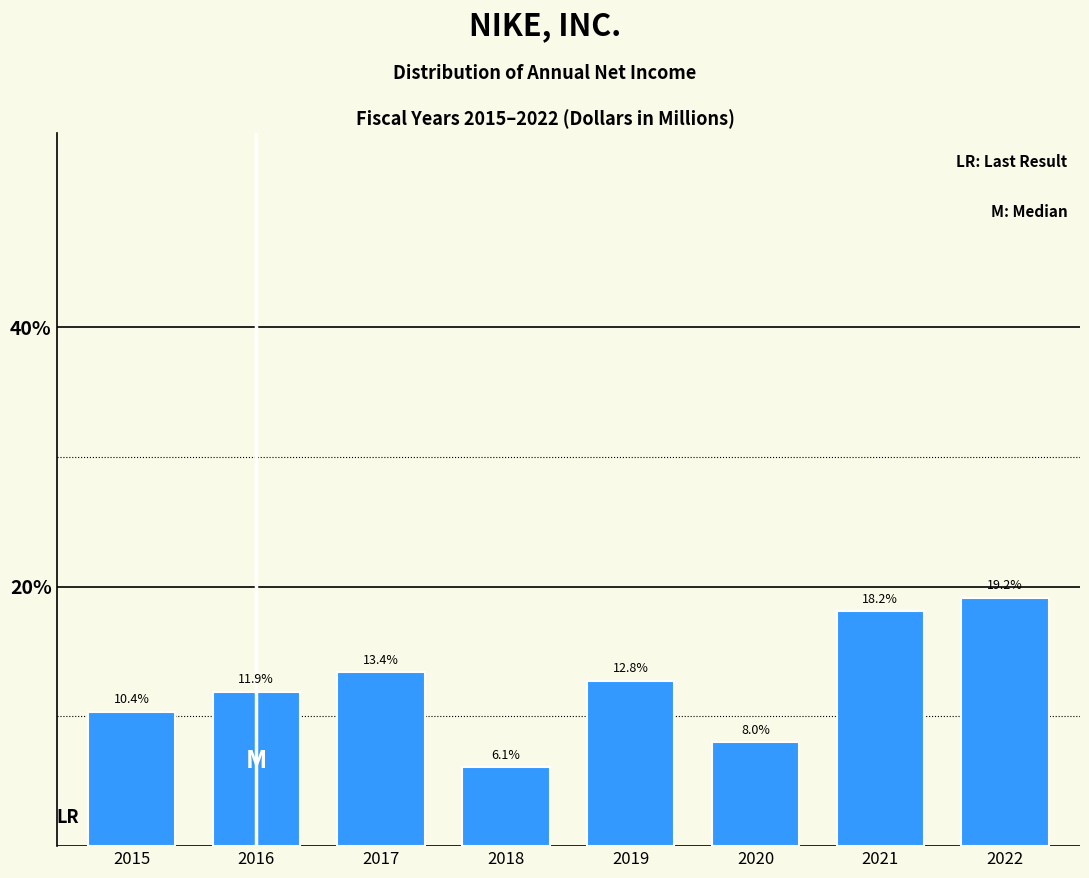

Reading right to left, transcribe all the data shown in this chart.

2022=19.2	2021=18.2	2020=8.0	2019=12.8	2018=6.1	2017=13.4	2016=11.9	2015=10.4